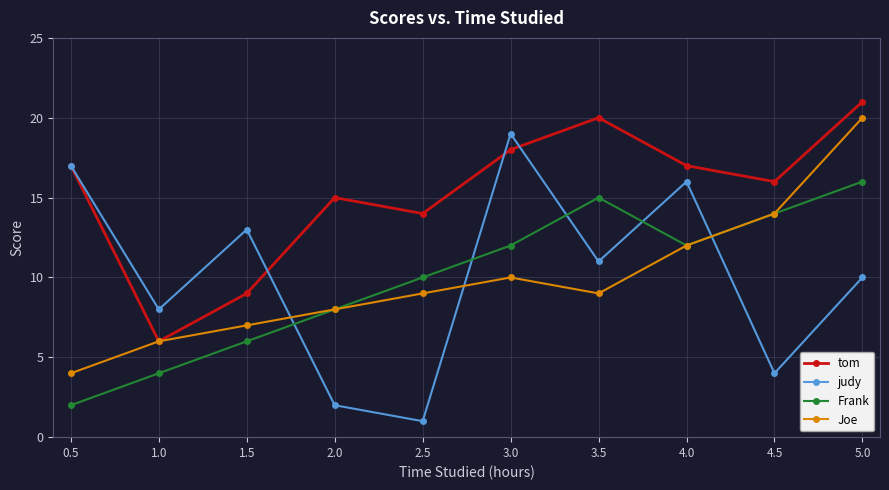

What is the sum of all Joe values?

99